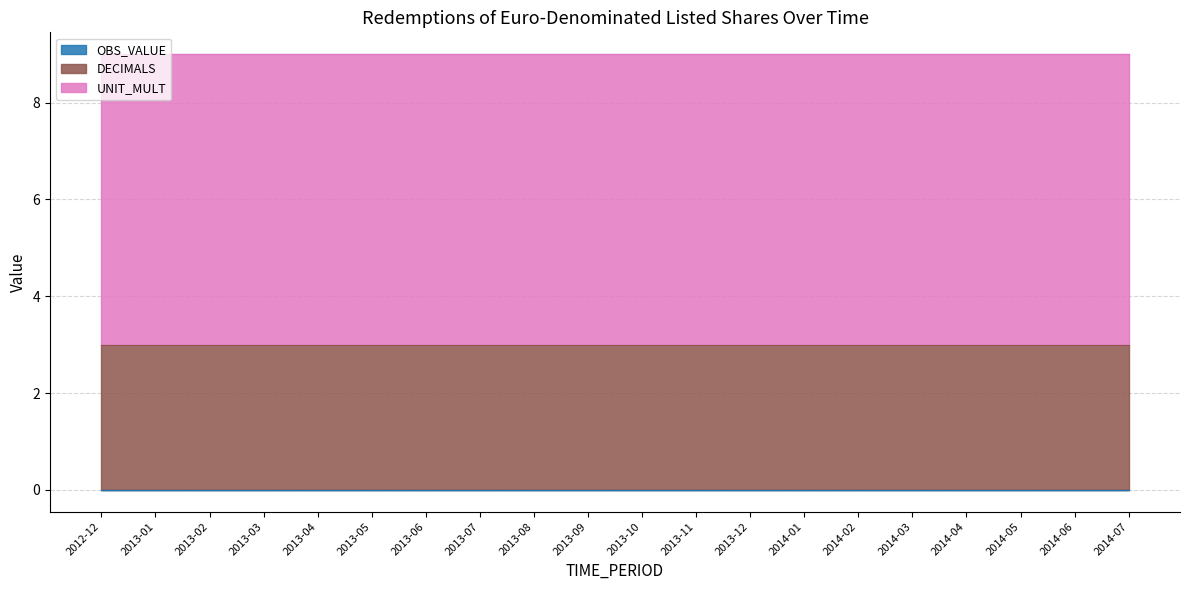

What is the label of the 8th point from the right?

2013-12